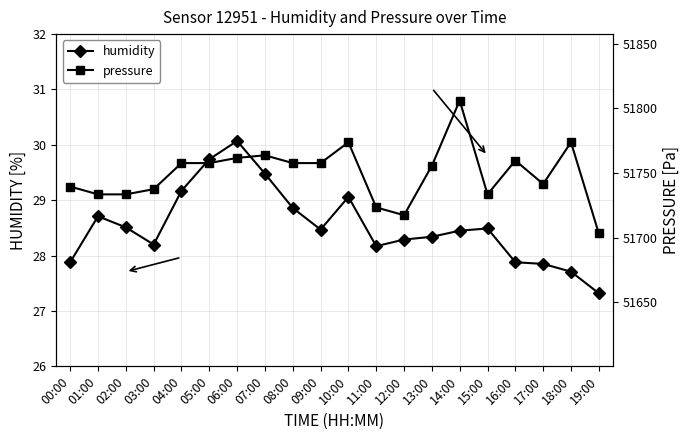

At which label is pressure closest to 51754?

13:00